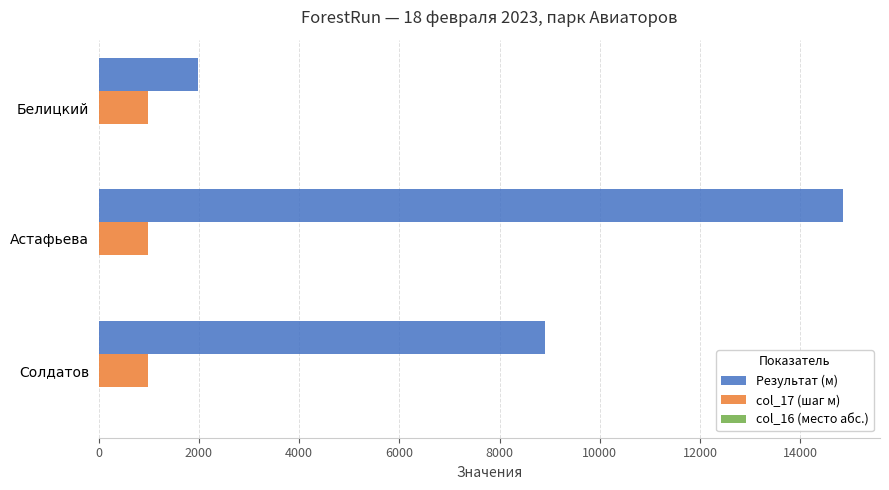

Is it true that Результат (м) equals 2988 at Белицкий?

False